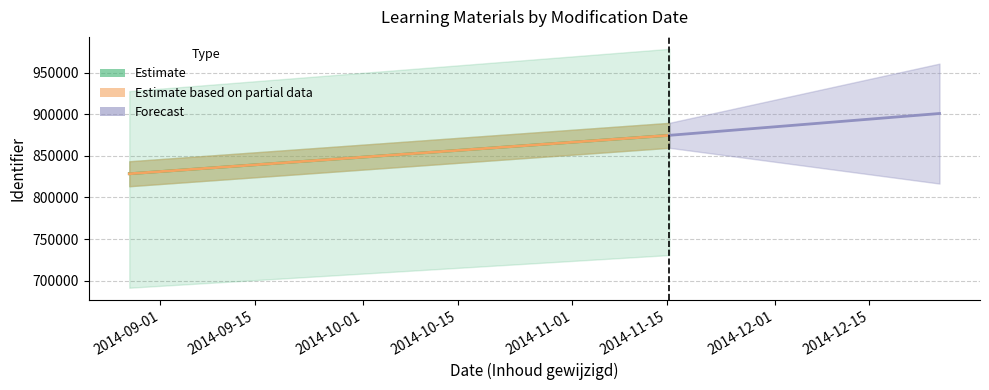

The value of Identifier_lower at 2014-11-15 is 1461143. True or false?

False